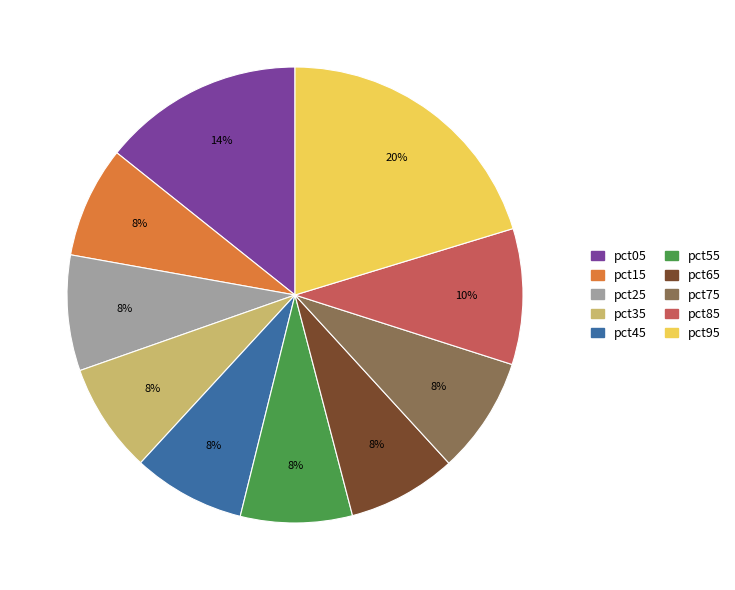

Combined, do pct05 and pct35 account for over 50%?

No